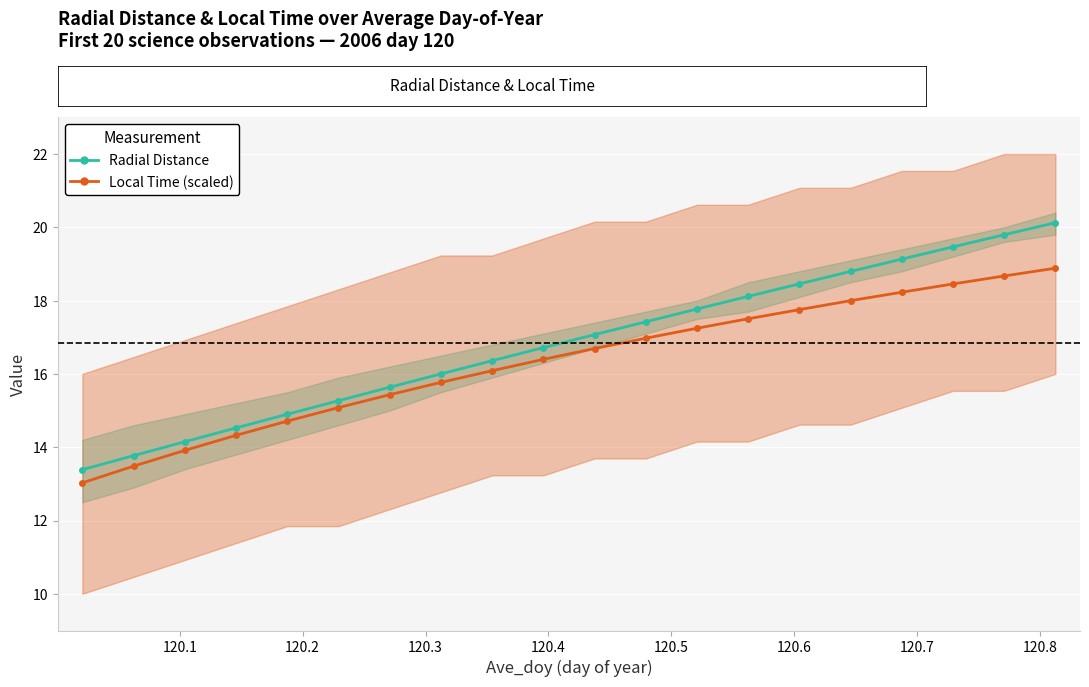

Rank the series by their maximum value, from lowest to highest.

Local Time (scaled), Radial Distance